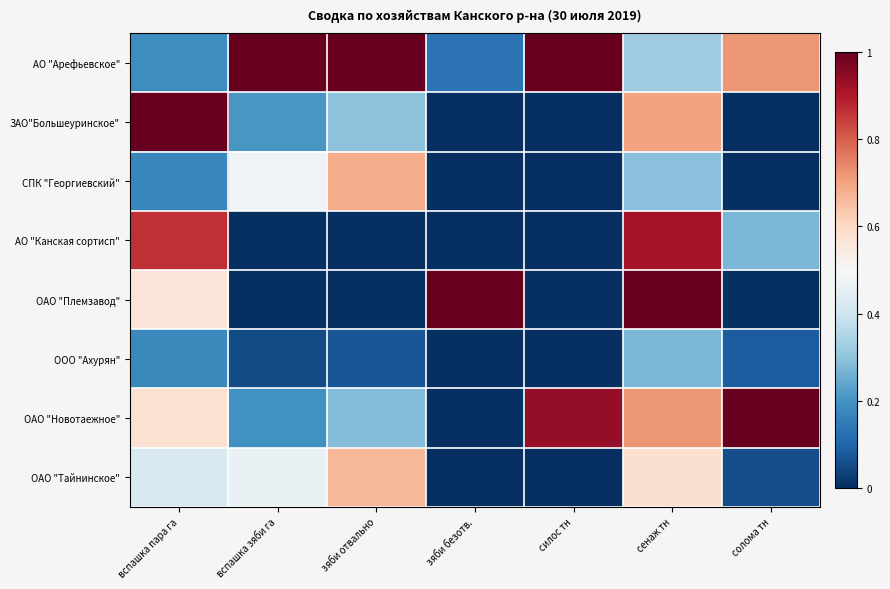

Rank the series at зяби отвально from highest to lowest value.

АО "Арефьевское", СПК "Георгиевский", ОАО "Тайнинское", ЗАО"Большеуринское", ОАО "Новотаежное", ООО "Ахурян", АО "Канская сортисп", ОАО "Племзавод"